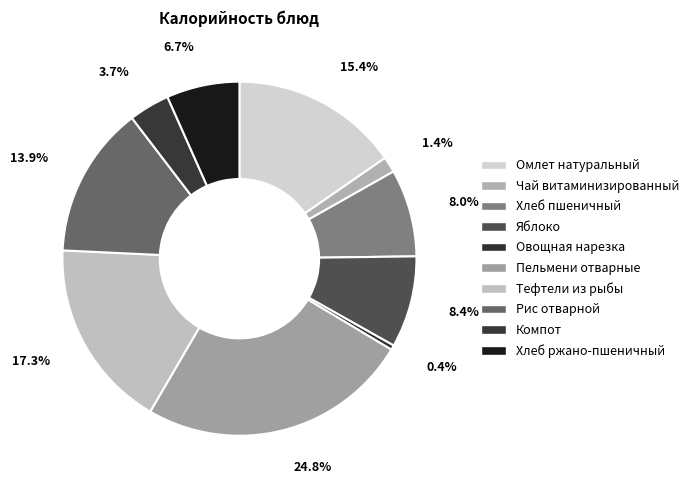

To the nearest percent, what is the average slice percentage?

10%